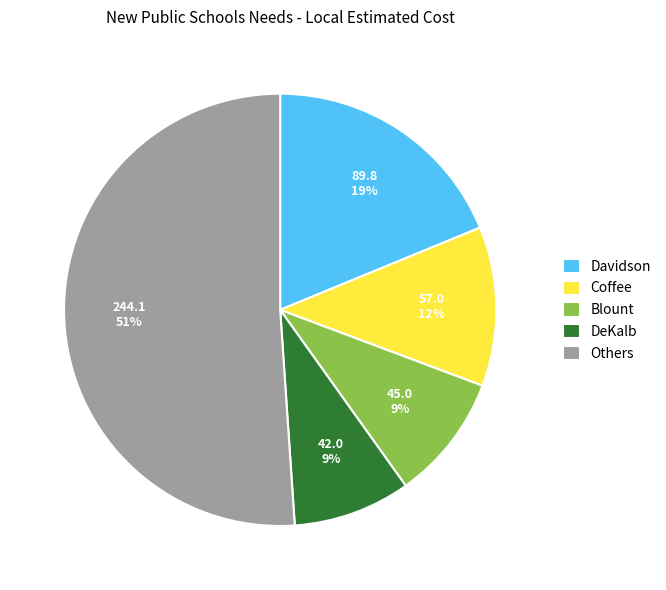

How many segments does this pie chart have?

5